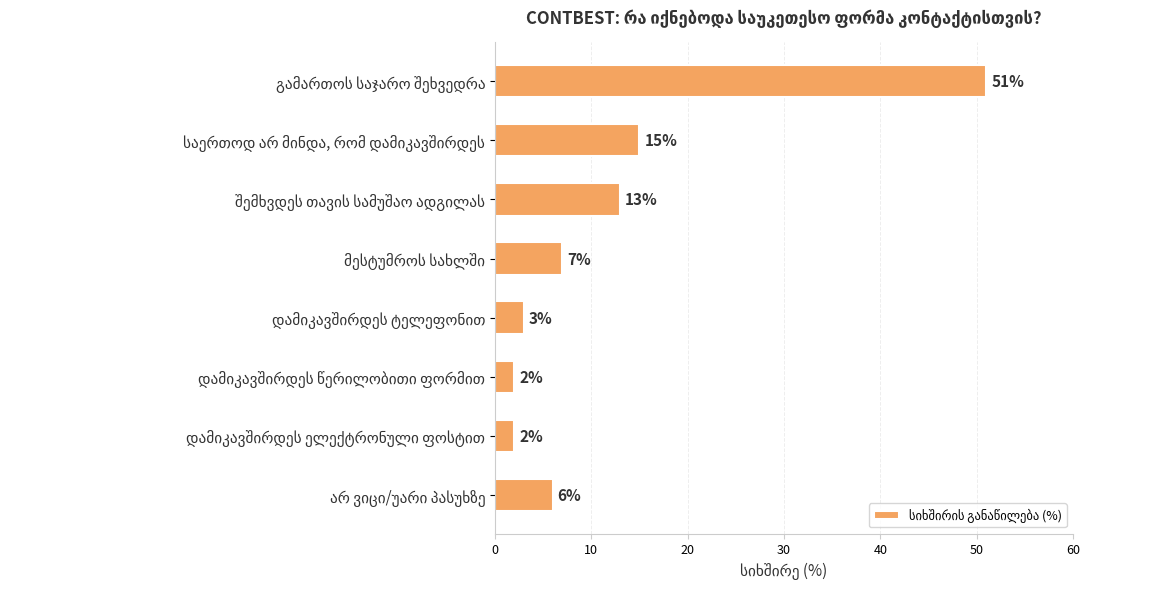

What is the value of the 1st bar from the top?

51